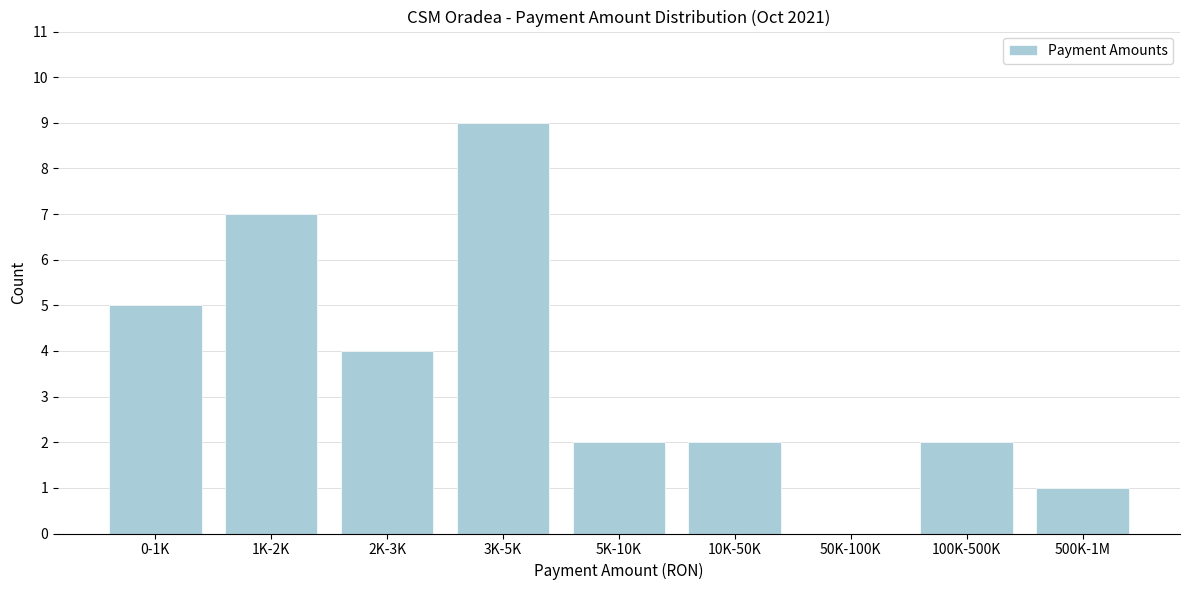

Reading right to left, transcribe all the data shown in this chart.

500K-1M=1	100K-500K=2	50K-100K=0	10K-50K=2	5K-10K=2	3K-5K=9	2K-3K=4	1K-2K=7	0-1K=5